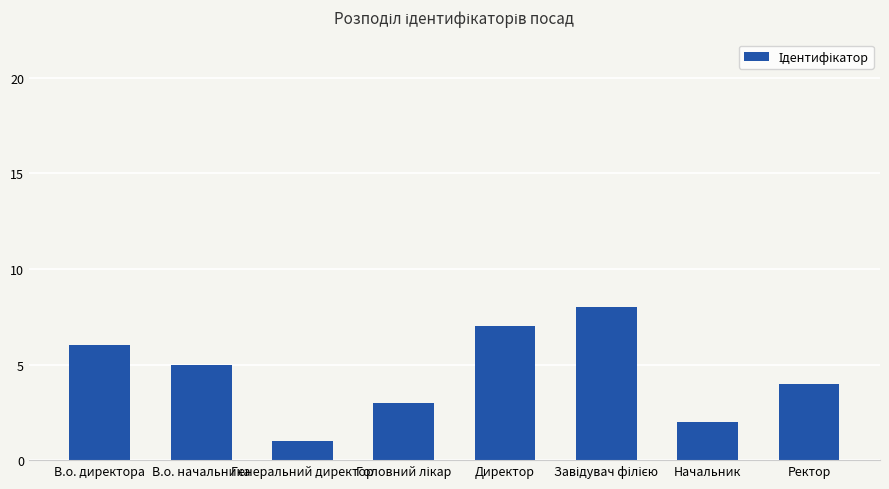

What is the label of the 7th bar from the left?

Начальник